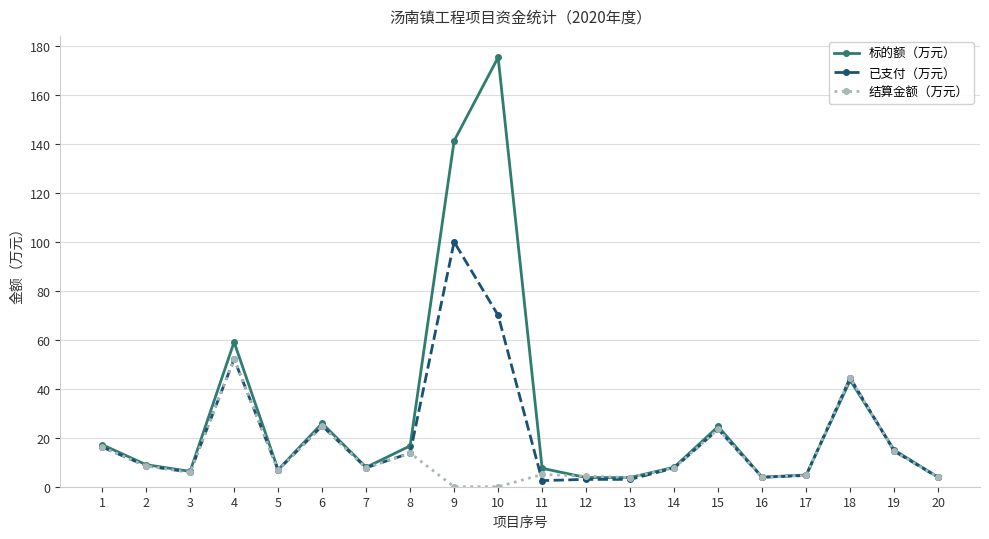

True or false: 标的额（万元） has a value of 3.9 at 20.

True